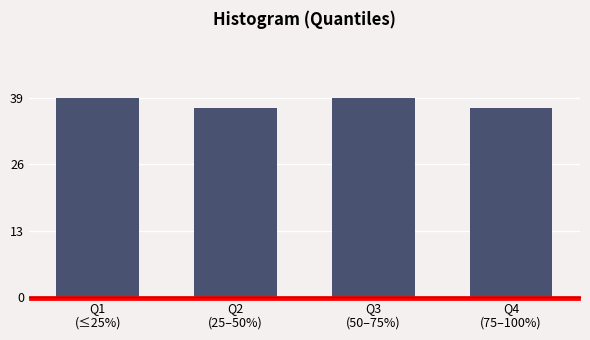

Reading right to left, list all the values displayed in this chart.

37	39	37	39